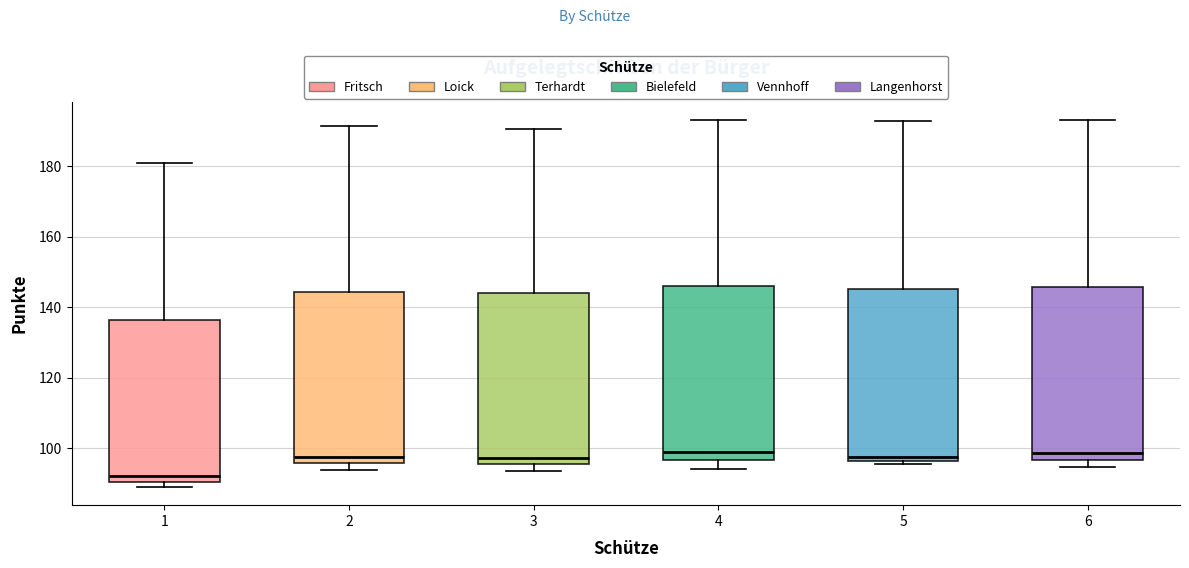

Where is the lower edge of the box at x = 4 on the y-axis? The values are not printed on the chart, so give them approximately, as read against the axis.

96